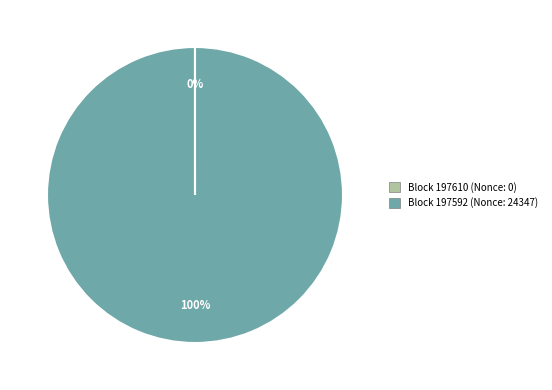

Does any single category account for the majority?

Yes